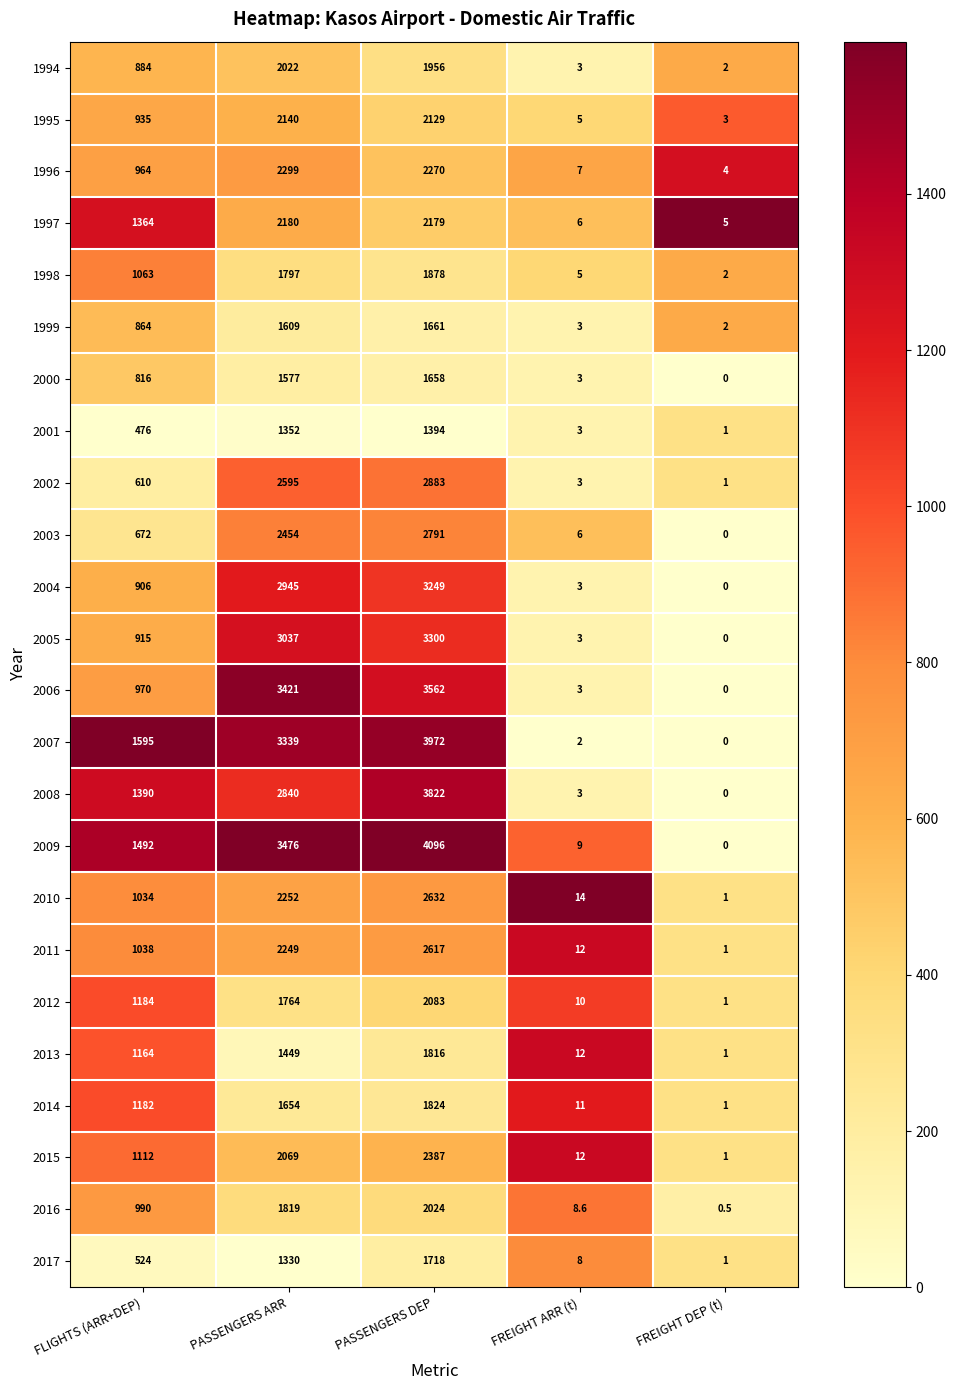

Which series has the largest total across all categories?

2009